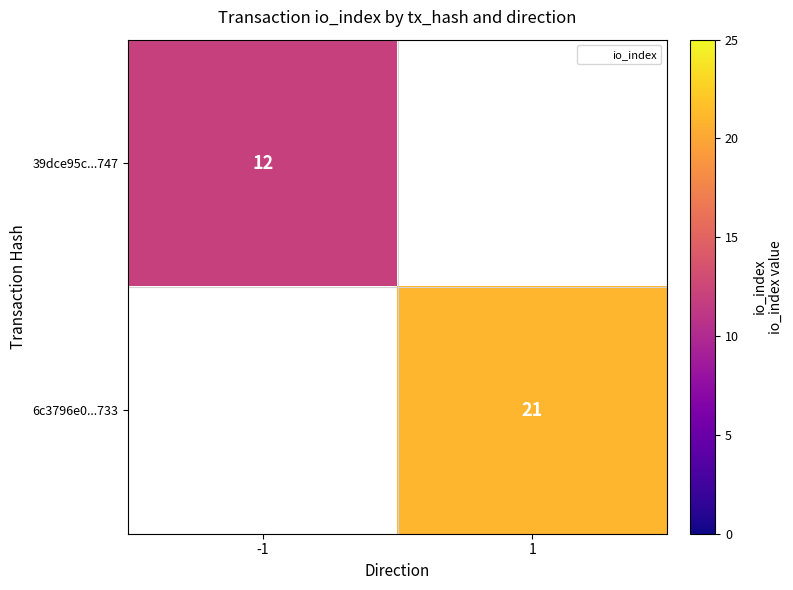

True or false: 6c3796e0...733 has a value of 21 at 1.

True